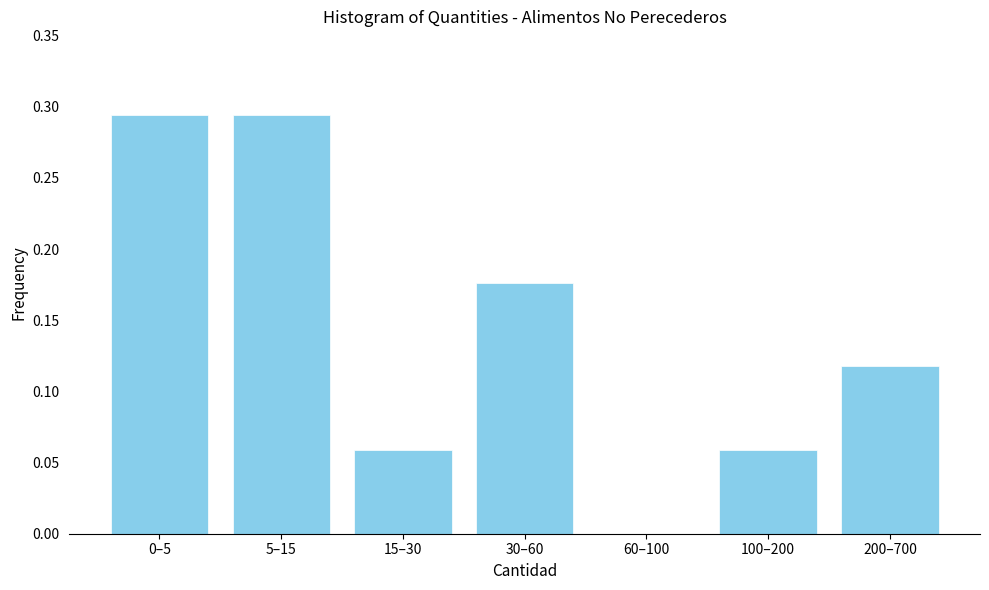

Between 0–5 and 60–100, which is larger?

0–5